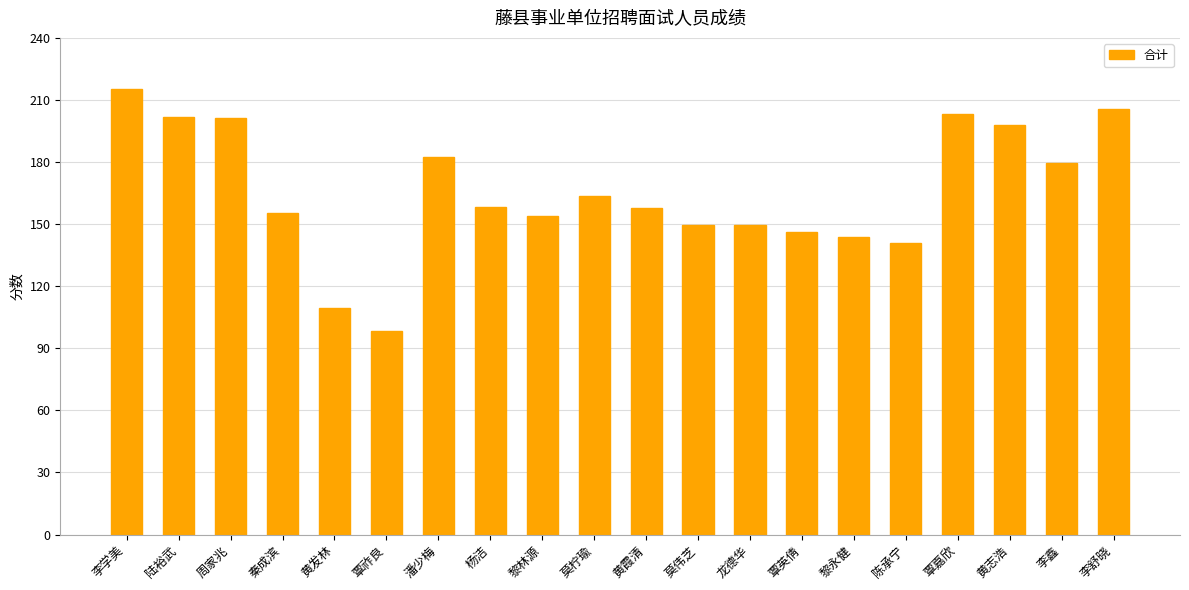

What is the value of the 7th bar from the left?

182.5